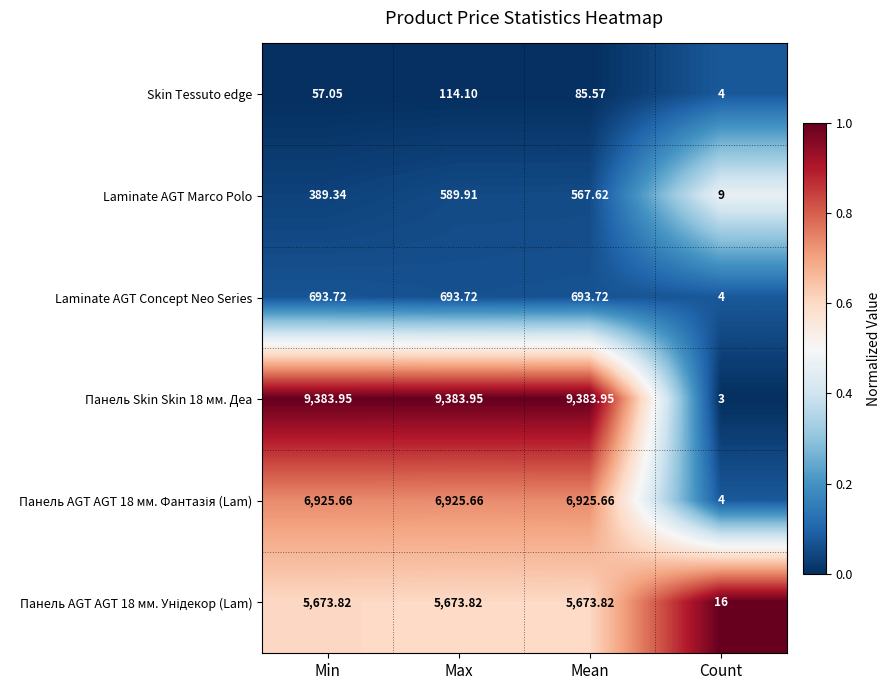

At which category is the sum across all series the highest?

Max